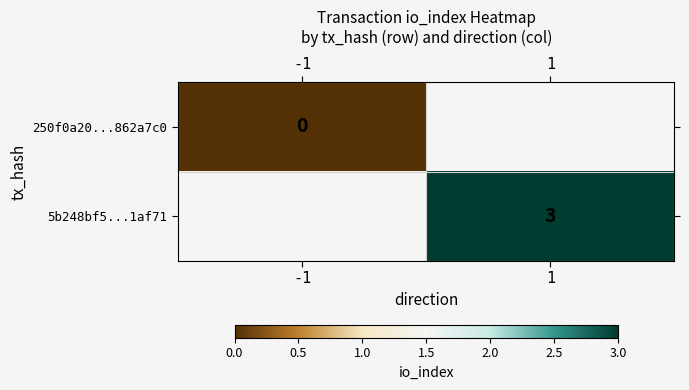

At how many categories does at least one series exceed 2?

1